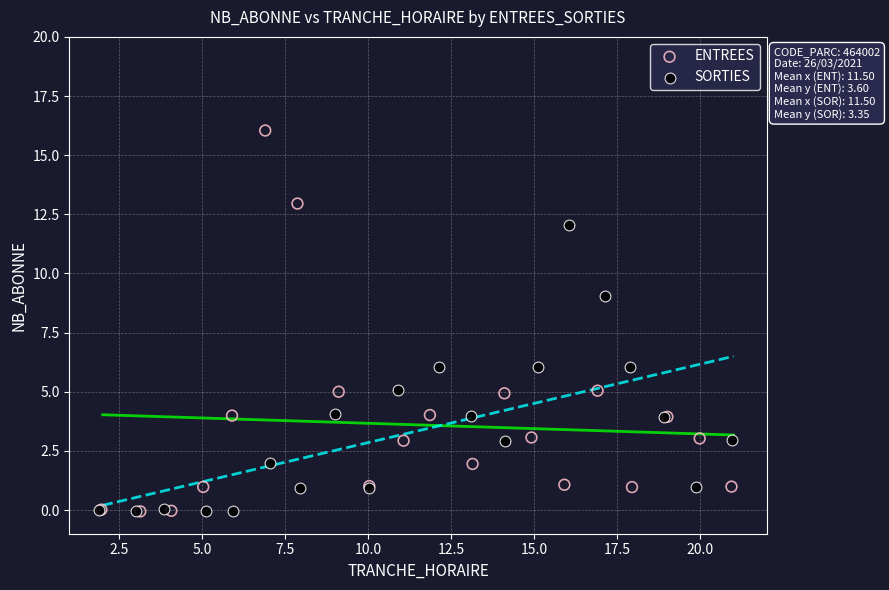

What are all the series names shown in the legend?

ENTREES, SORTIES